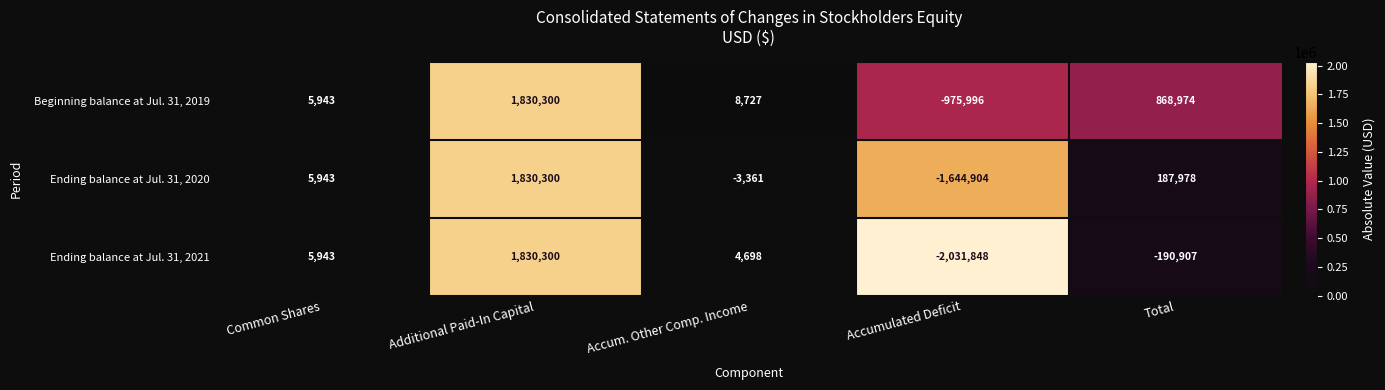

Count the number of categories in the chart.

5